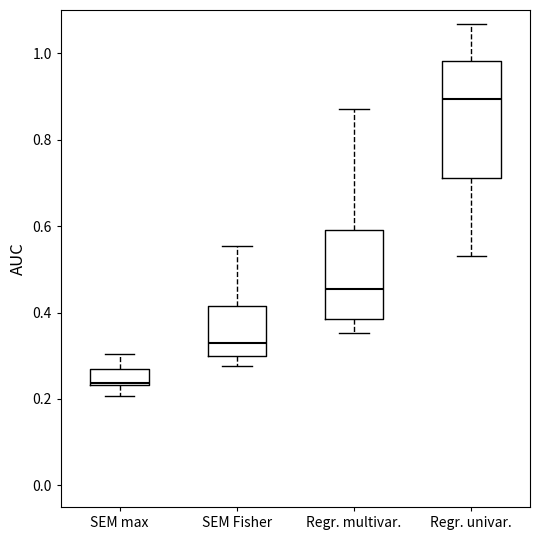

Reading left to right, read every box against the y-axis: the position of its median line, the range the box covers, and the ends of its whiskers. The values are not printed on the chart, so give them approximately, as read against the axis.

SEM max: median 0.24, box 0.24 to 0.26, whiskers 0.20 to 0.30
SEM Fisher: median 0.32, box 0.30 to 0.42, whiskers 0.28 to 0.56
Regr. multivar.: median 0.46, box 0.38 to 0.60, whiskers 0.36 to 0.86
Regr. univar.: median 0.90, box 0.72 to 0.98, whiskers 0.54 to 1.06